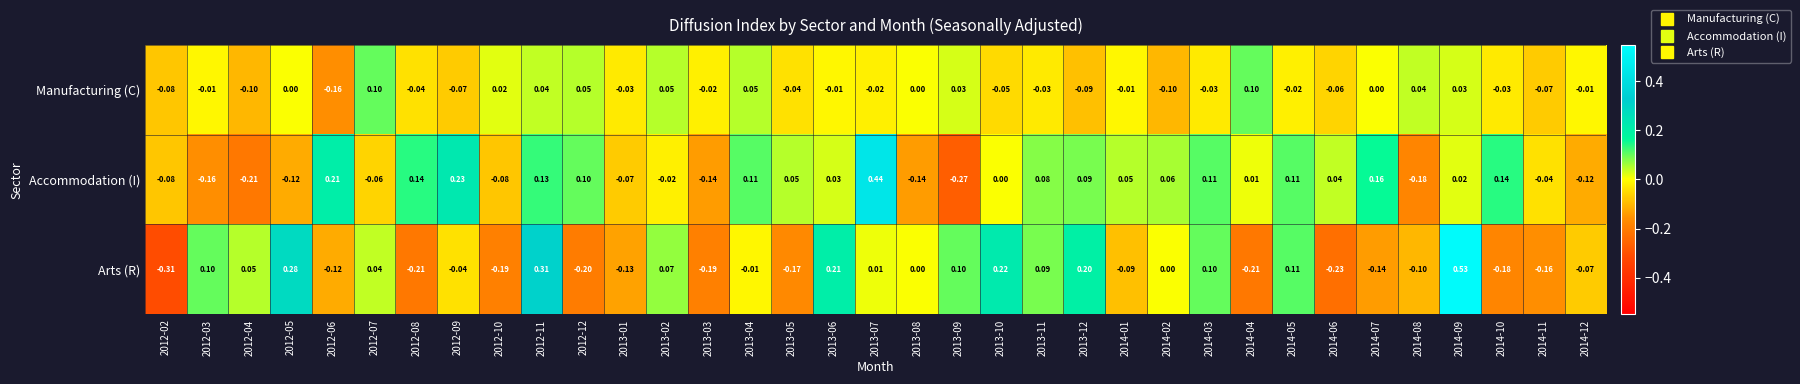

Between 2012-04 and 2014-12, which series saw the biggest shift?

Arts (R)